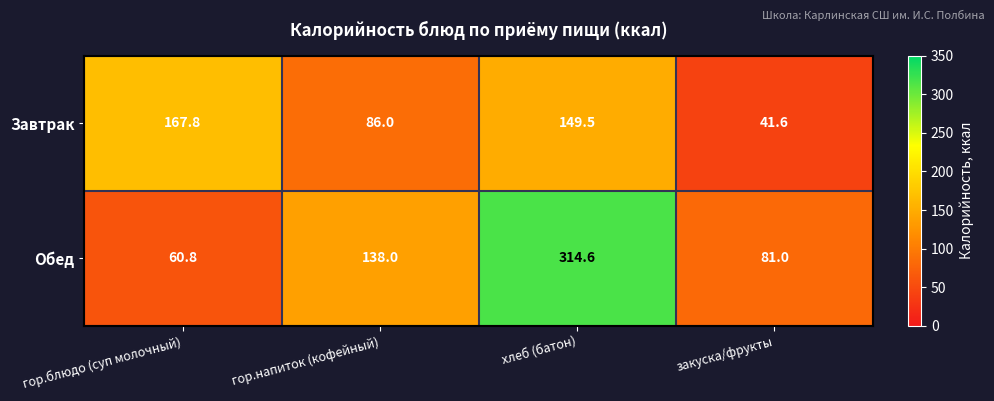

True or false: Завтрак has a value of 18.0 at закуска/фрукты.

False